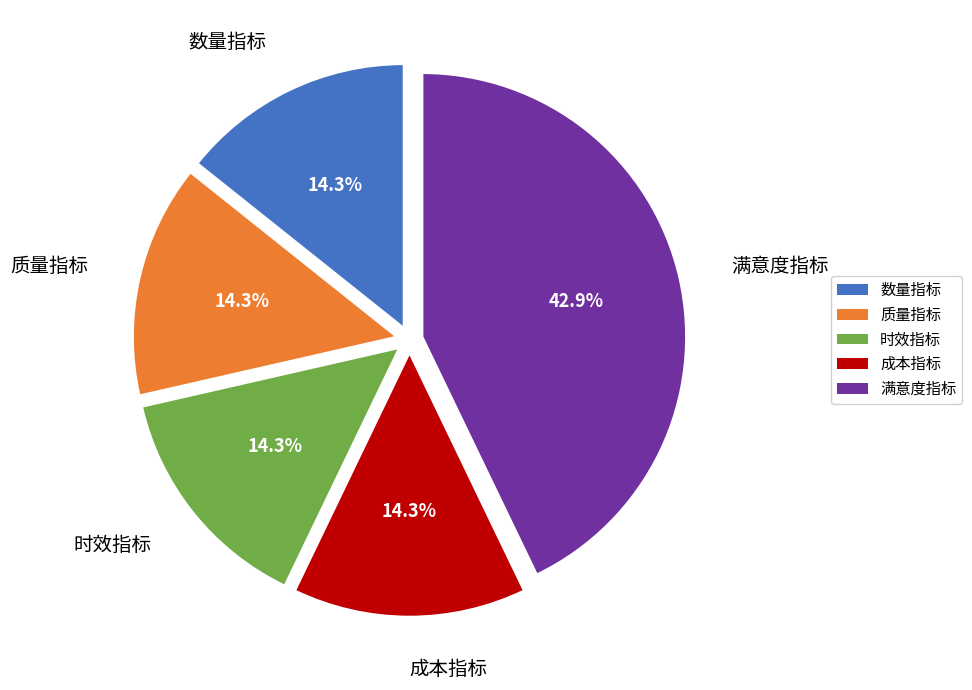

To the nearest percent, what is the combined percentage of 时效指标 and 成本指标?

29%